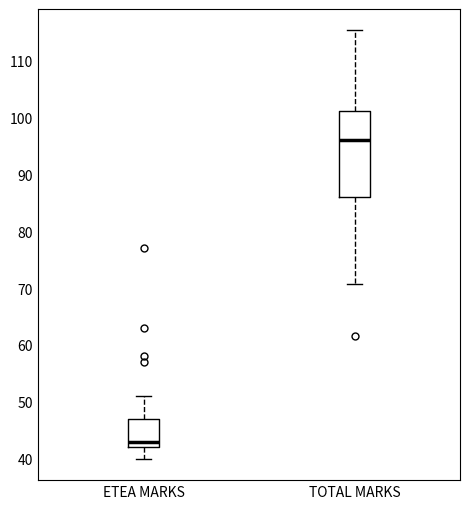

Which box has the highest median line?

TOTAL MARKS